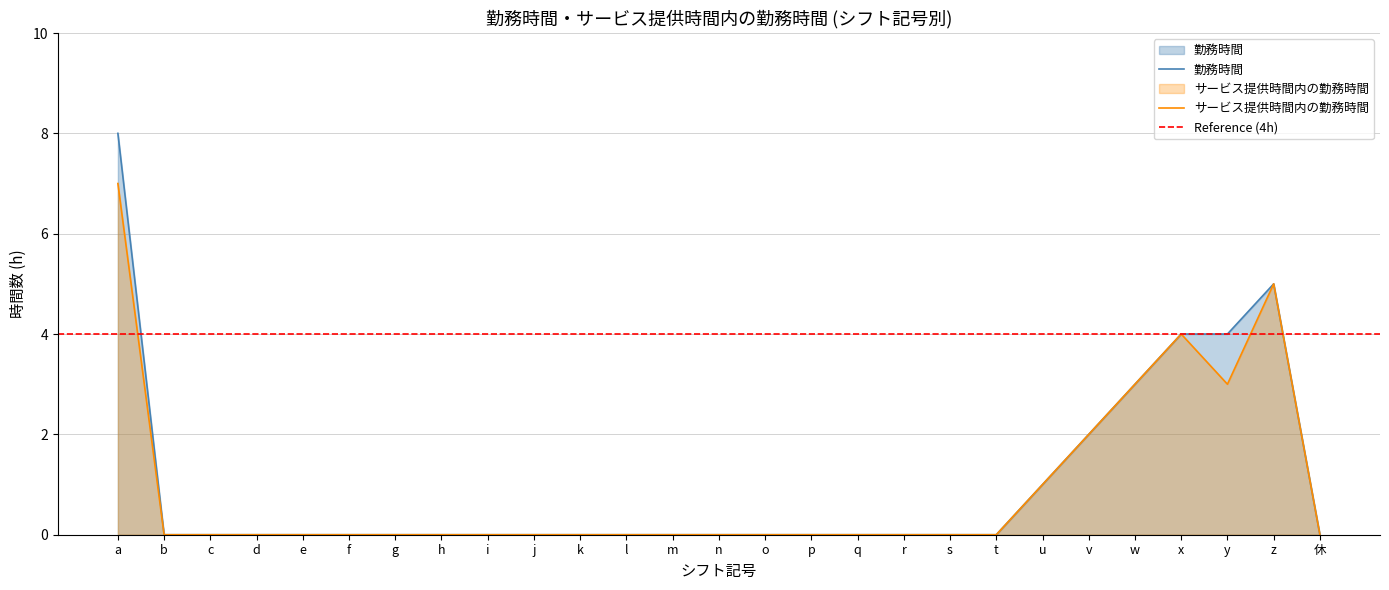

Where is the first local maximum for サービス提供時間内の勤務時間?

x